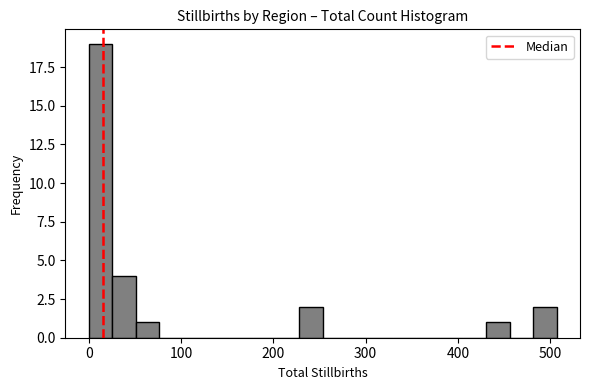

Read against the x-axis, roughly where is the centre of the tallest bar?

10